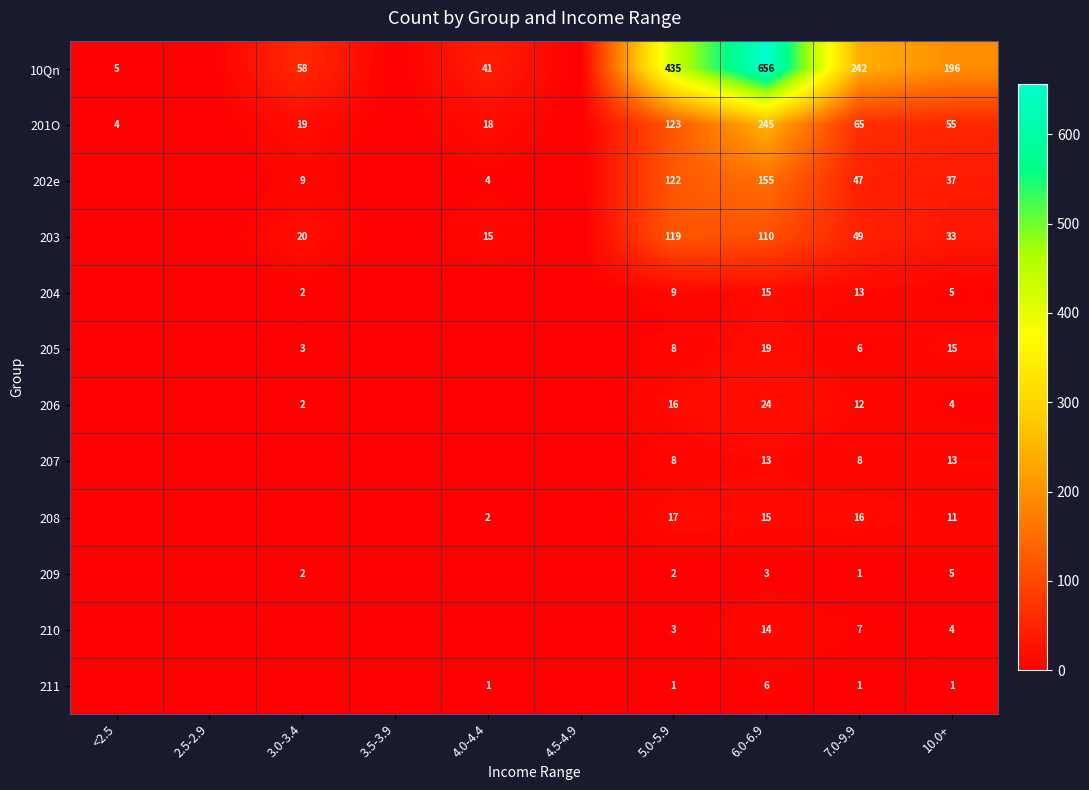

The 211 series shows 0 at 4.0-4.4. True or false?

False